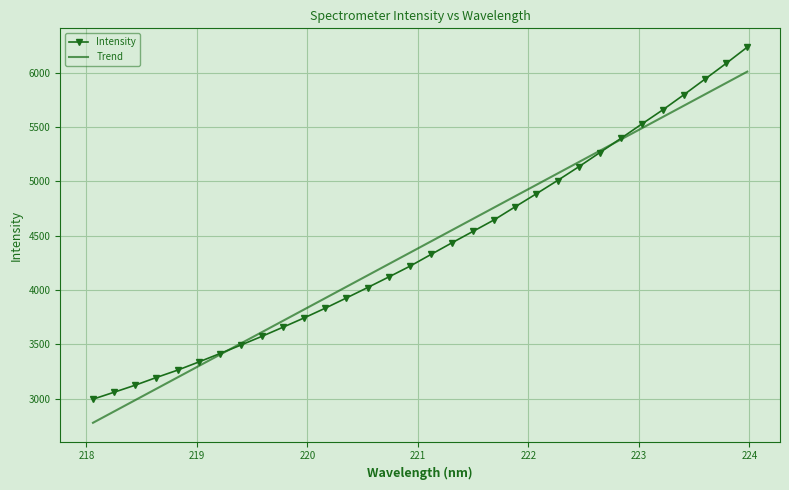

Rank the series by their maximum value, from lowest to highest.

Trend, Intensity